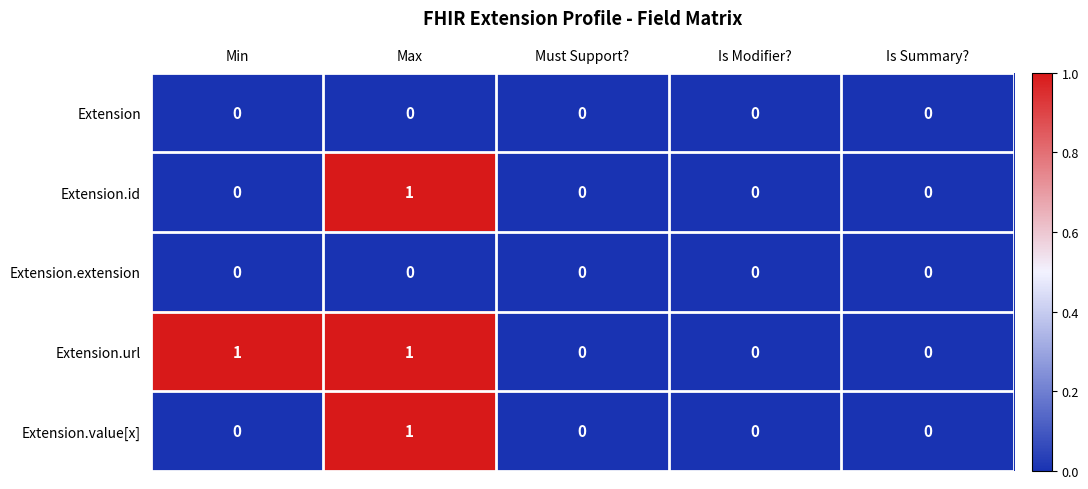

What is the total value across all series at Max?

3